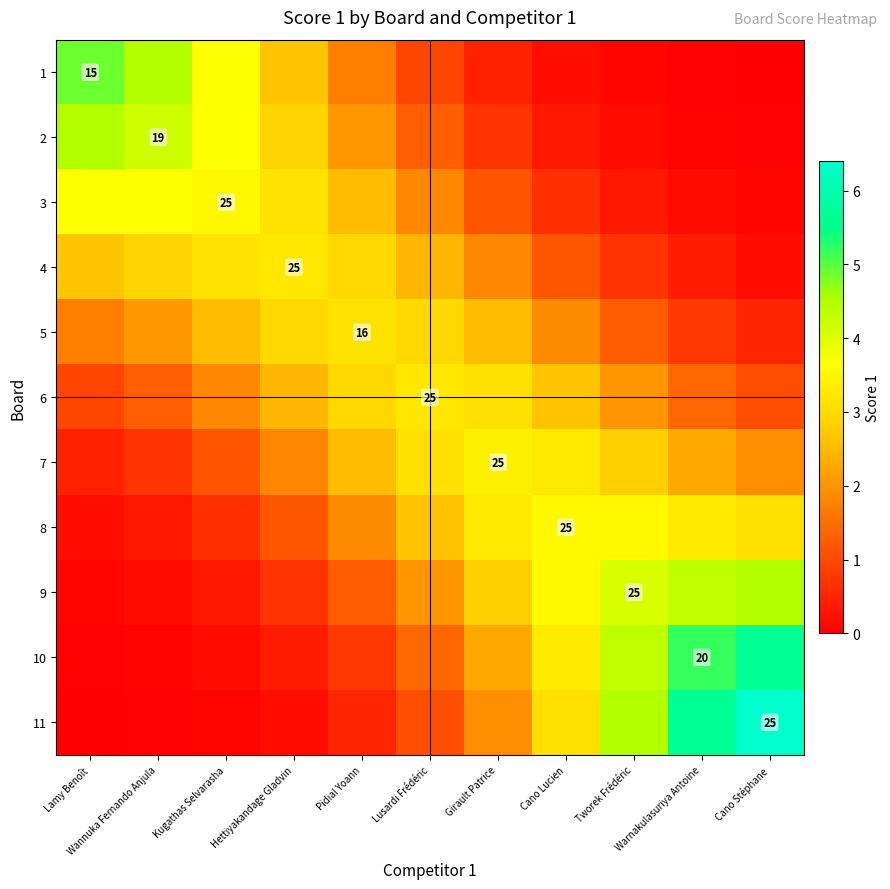

What is the difference between the maximum and minimum values in the 4 series?

3.0